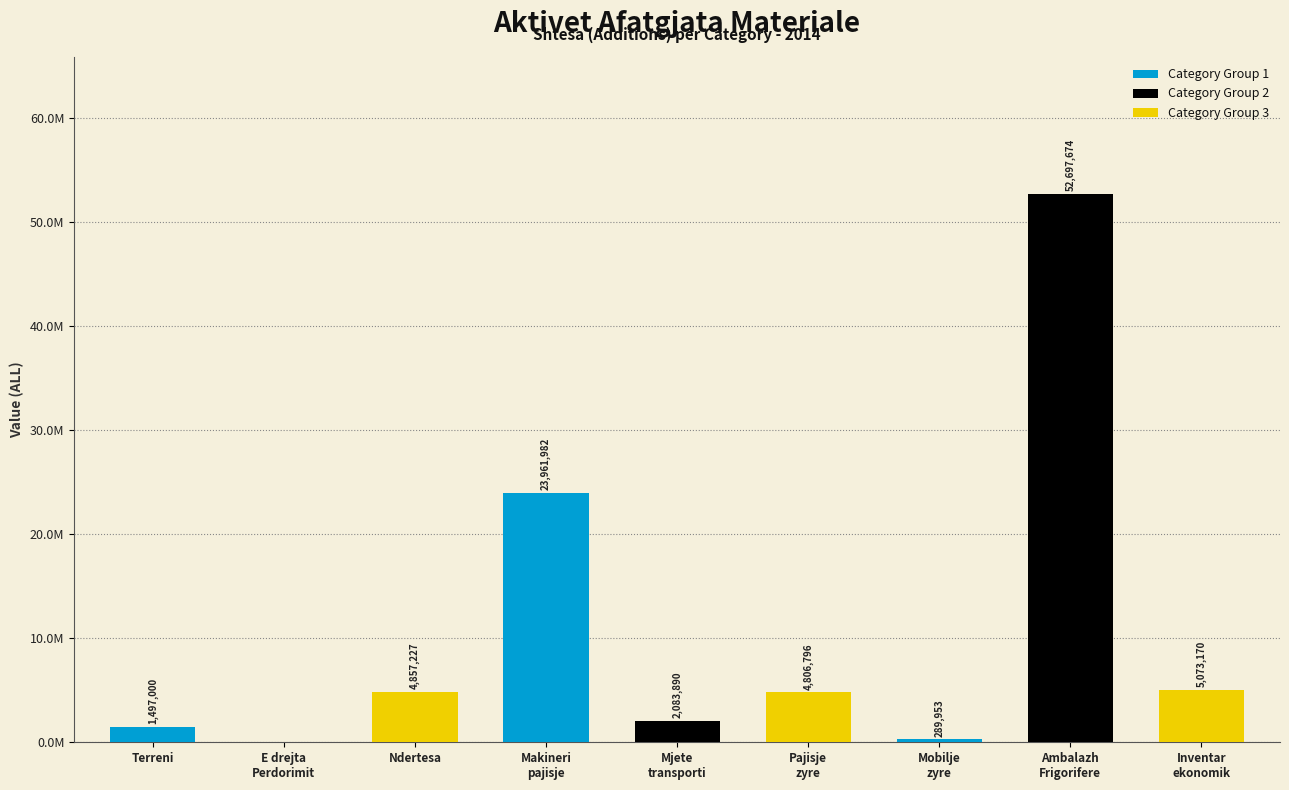

List the labels in order of value, smallest first.

E drejta
Perdorimit, Mobilje
zyre, Terreni, Mjete
transporti, Pajisje
zyre, Ndertesa, Inventar
ekonomik, Makineri
pajisje, Ambalazh
Frigorifere